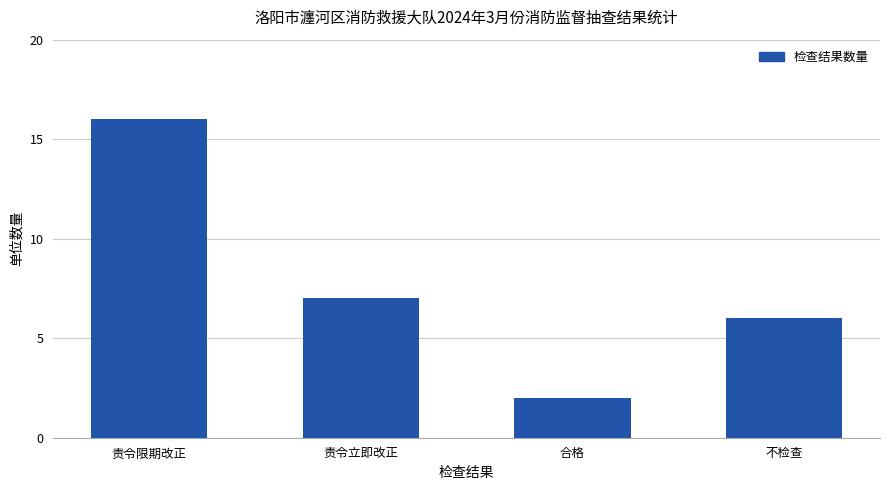

Where is the data nearest to the value 9?

责令立即改正